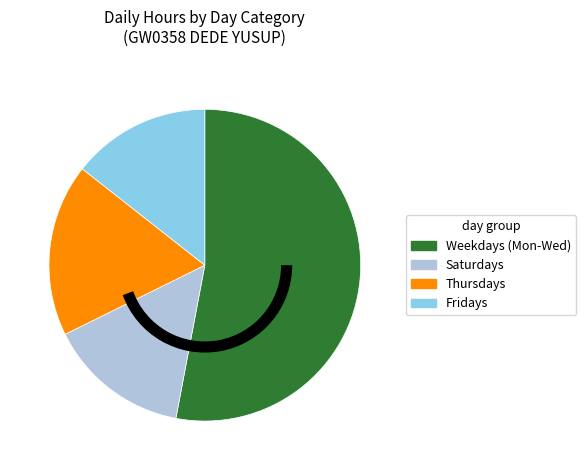

Is the sum of Saturdays and Thursdays greater than half?

No